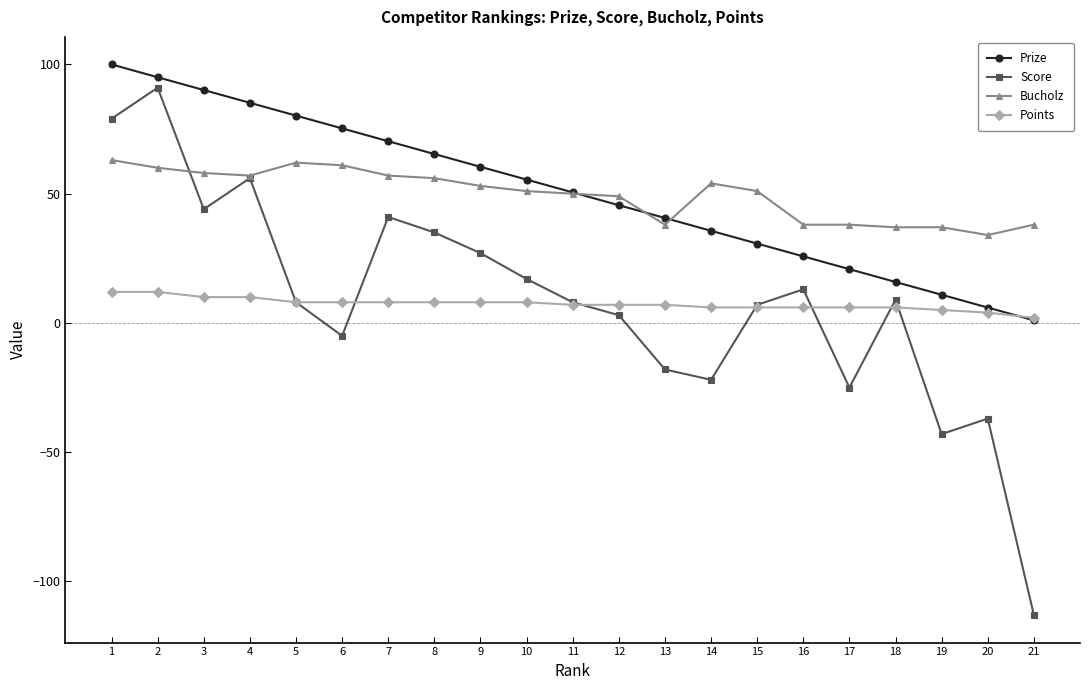

What is the difference between the Bucholz values at 1 and 10?

12.0